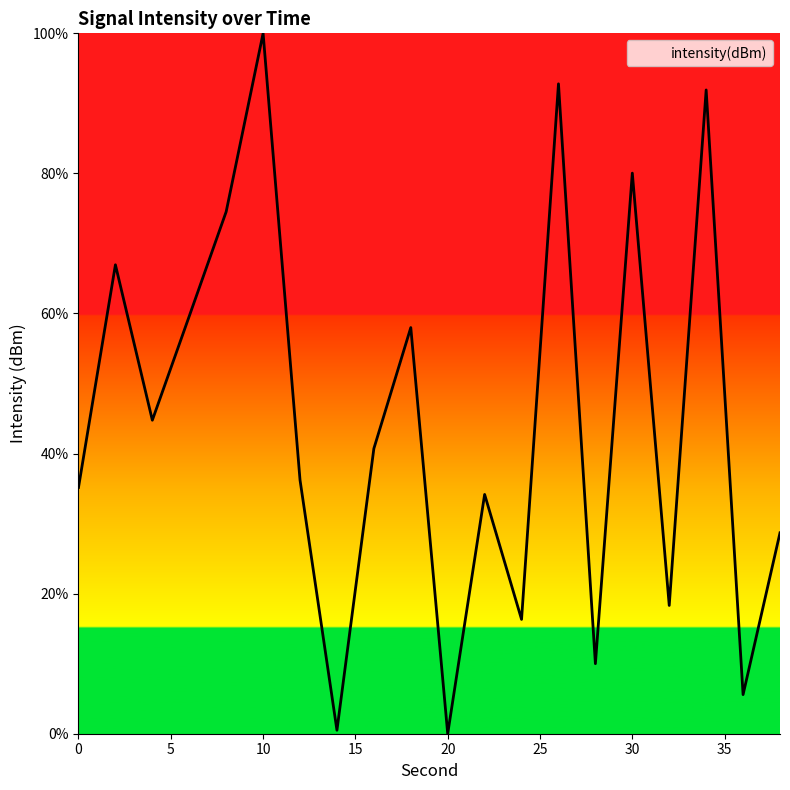

Reading left to right, extract all data points from this chart.

35.2	67.0	44.8	59.6	74.5	100.0	36.2	0.5	40.7	58.0	0.0	34.2	16.3	92.8	10.0	80.0	18.3	91.9	5.6	28.7